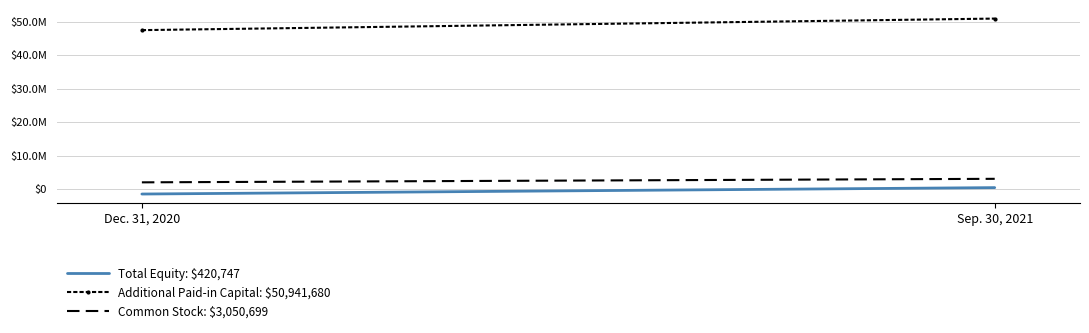

Is it true that Common Stock: $3,050,699 equals 3050699 at Sep. 30, 2021?

True